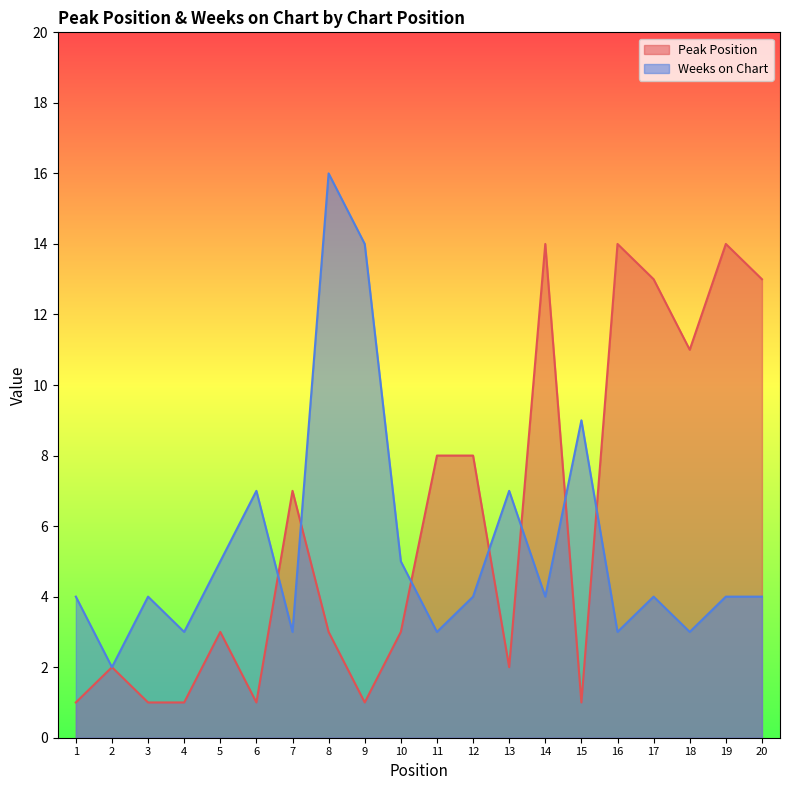

What is the average value of the Weeks on Chart series?

5